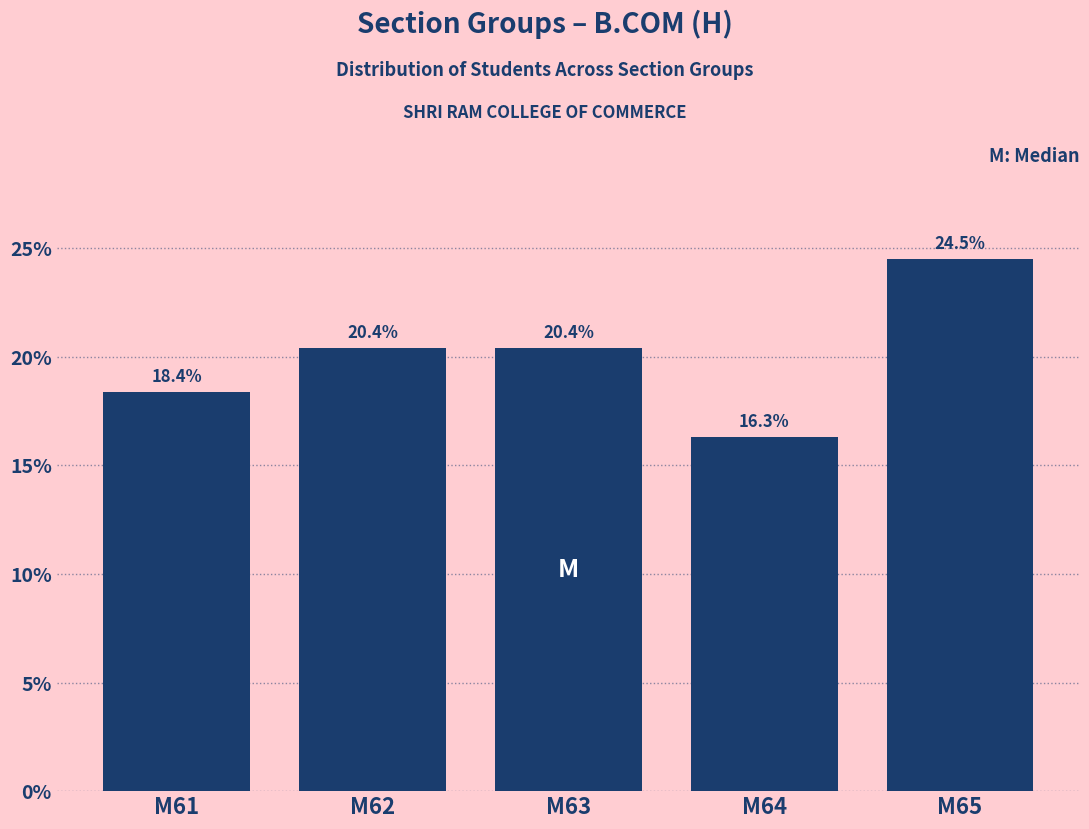

Reading left to right, transcribe all the data shown in this chart.

M61=18.4	M62=20.4	M63=20.4	M64=16.3	M65=24.5